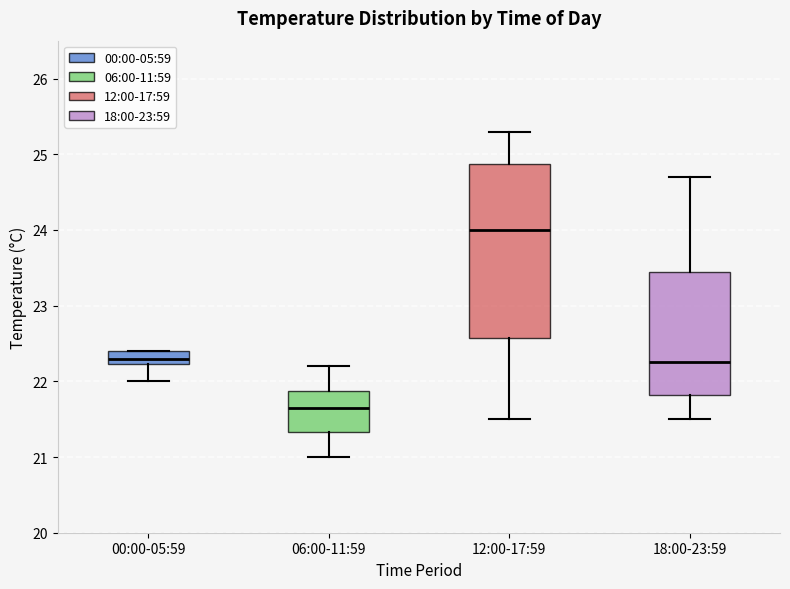

Which box's median line is the lowest?

06:00-11:59